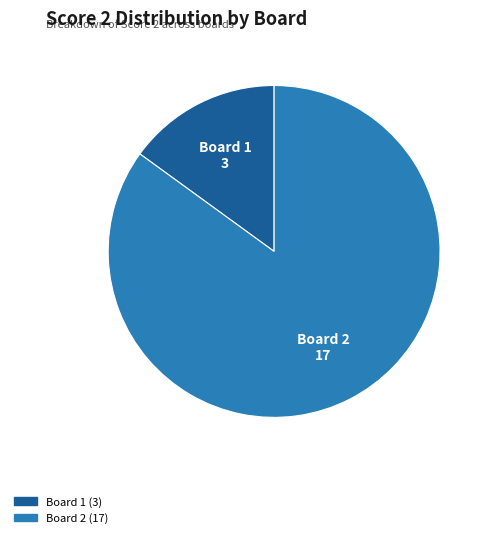

Is there any slice that represents more than half of the pie?

Yes